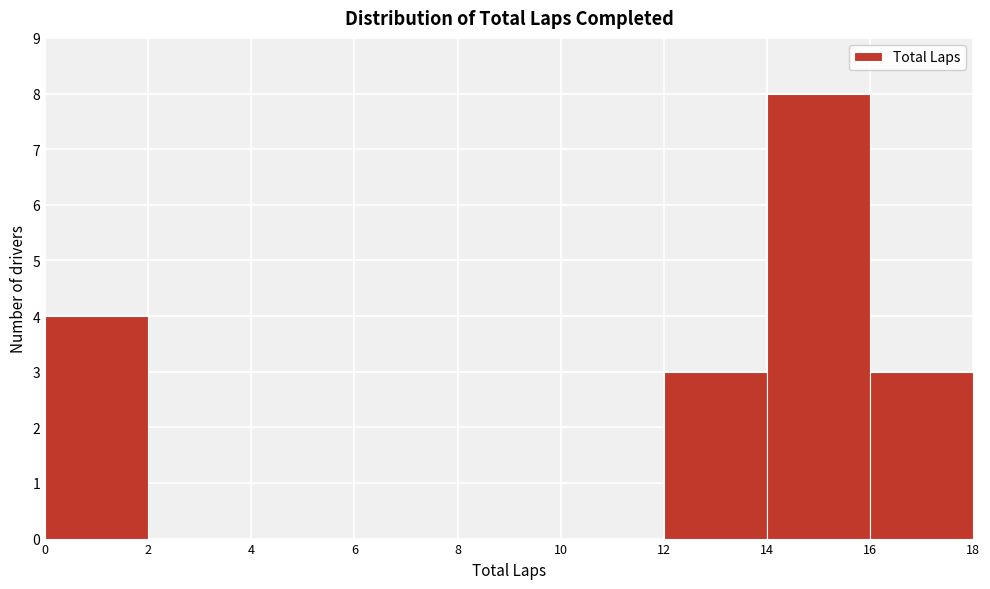

Reading left to right, transcribe this chart: for each bar, give the range it covers on the x-axis and its height. The values are not printed on the chart, so give them approximately, as read against the axis.

0 to 2: 4
2 to 4: 0
4 to 6: 0
6 to 8: 0
8 to 10: 0
10 to 12: 0
12 to 14: 3
14 to 16: 8
16 to 18: 3